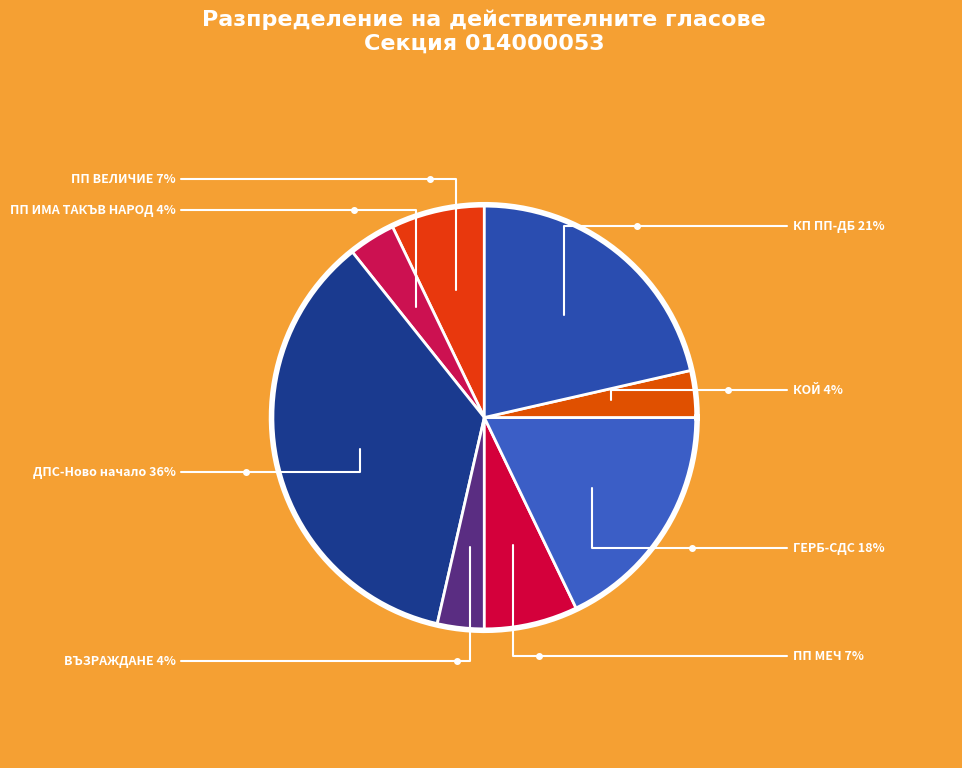

To the nearest percent, what portion does ПП МЕЧ represent?

7%